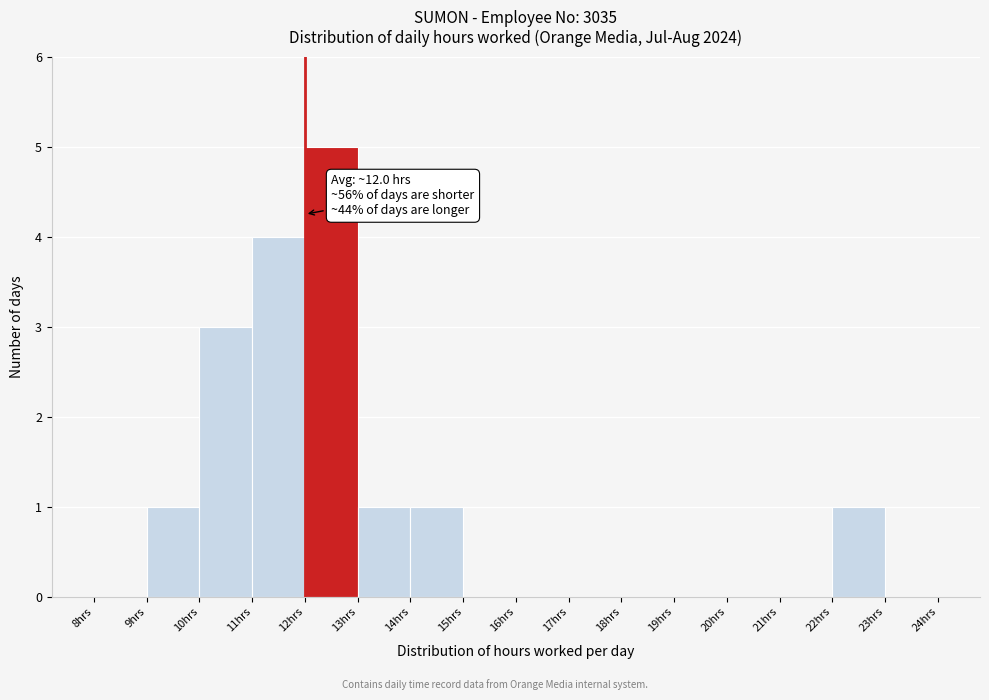

Over which range of the x-axis is the bar tallest?

12 to 13